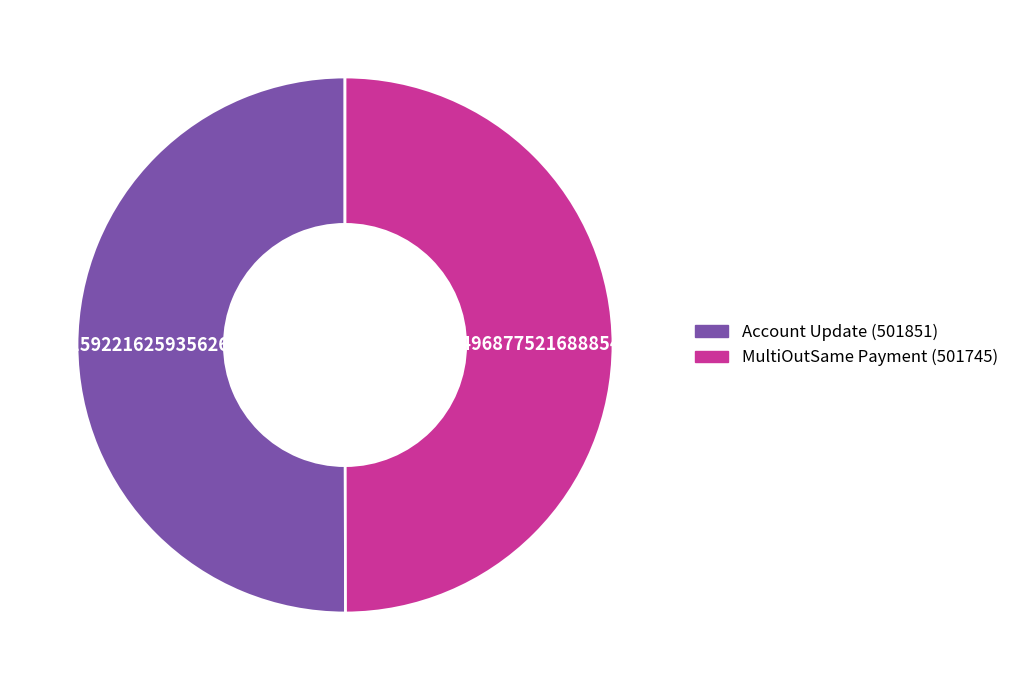

What is the ratio of the value at Account Update (501851) to the value at MultiOutSame Payment (501745)?

1.0